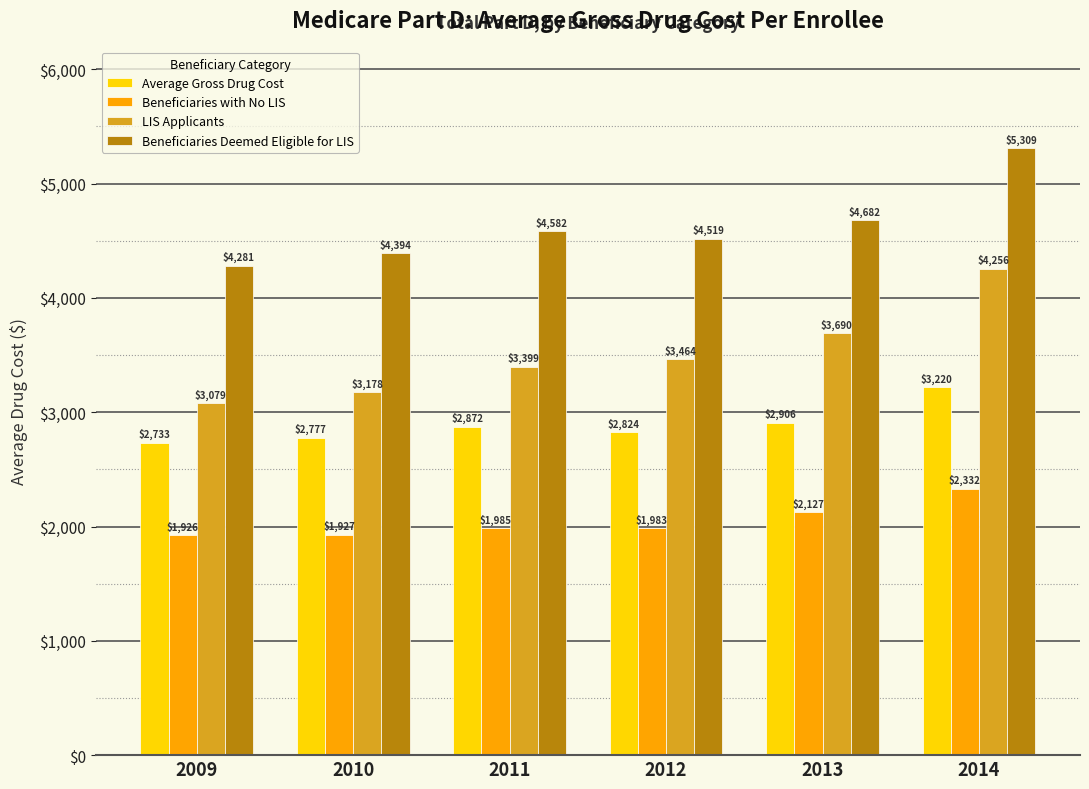

At 2009, list the series in order from largest to smallest.

Beneficiaries Deemed Eligible for LIS, LIS Applicants, Average Gross Drug Cost, Beneficiaries with No LIS